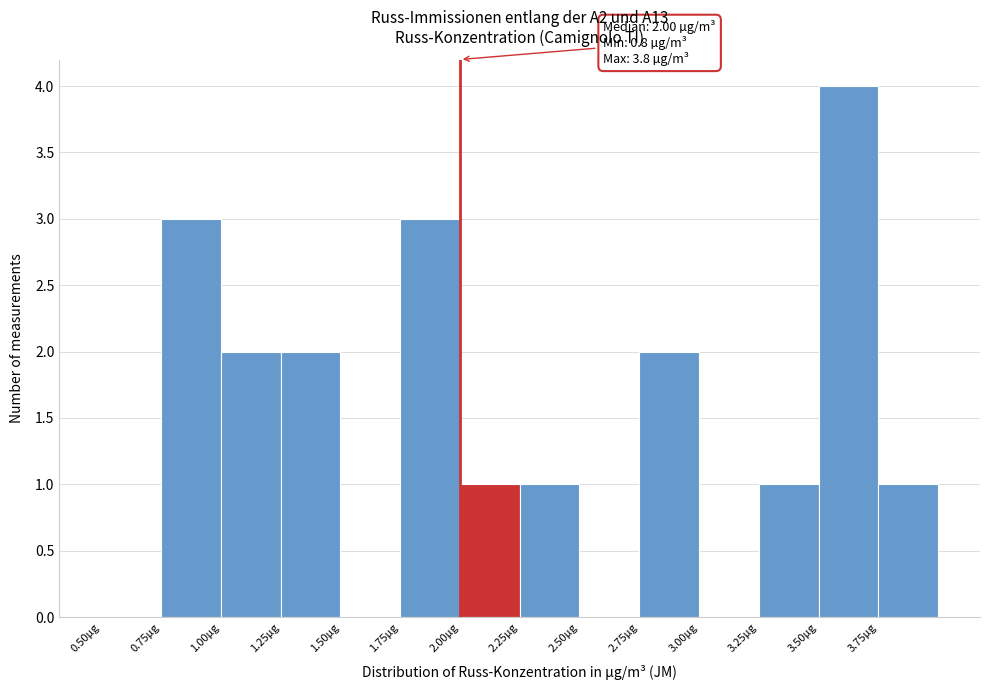

Over which range of the x-axis is the bar tallest?

3.50 to 3.75